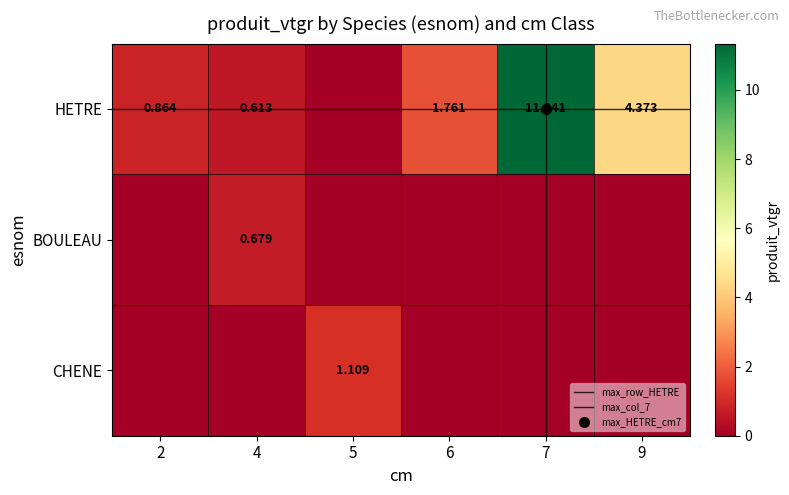

Count the number of data series in this chart.

3